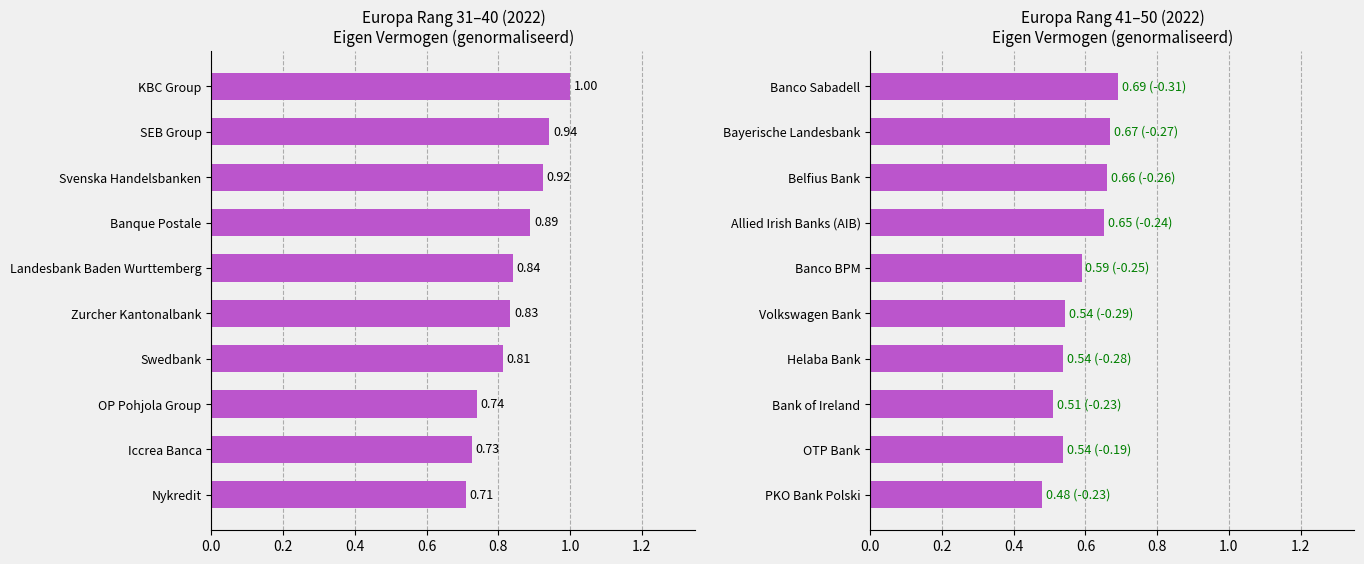

Is it true that the value at Banco BPM is 0.6?

True